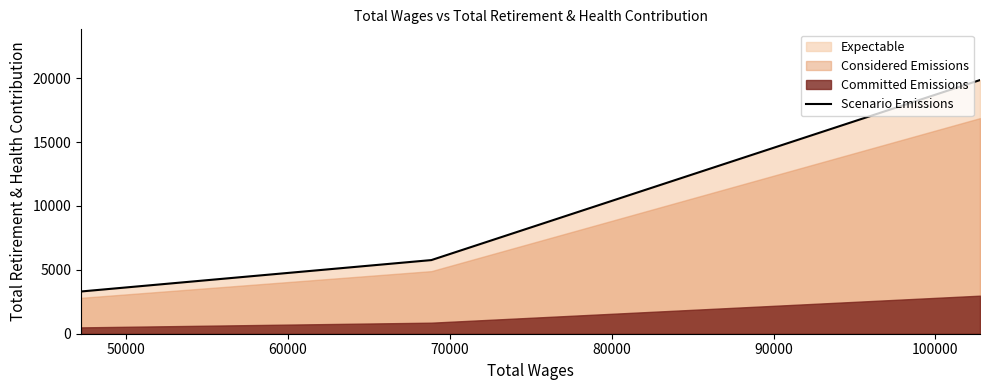

What is the lowest value of the Scenario Emissions series?

3306